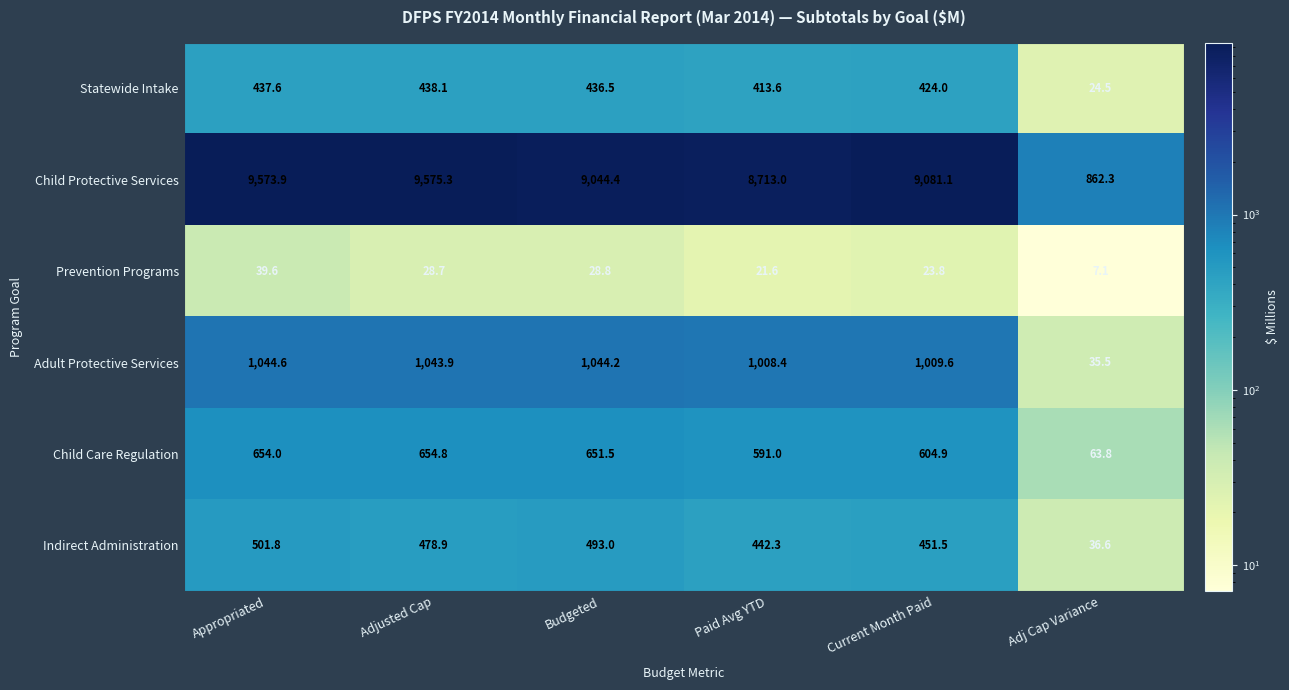

Which label corresponds to the largest value in the chart?

Adjusted Cap